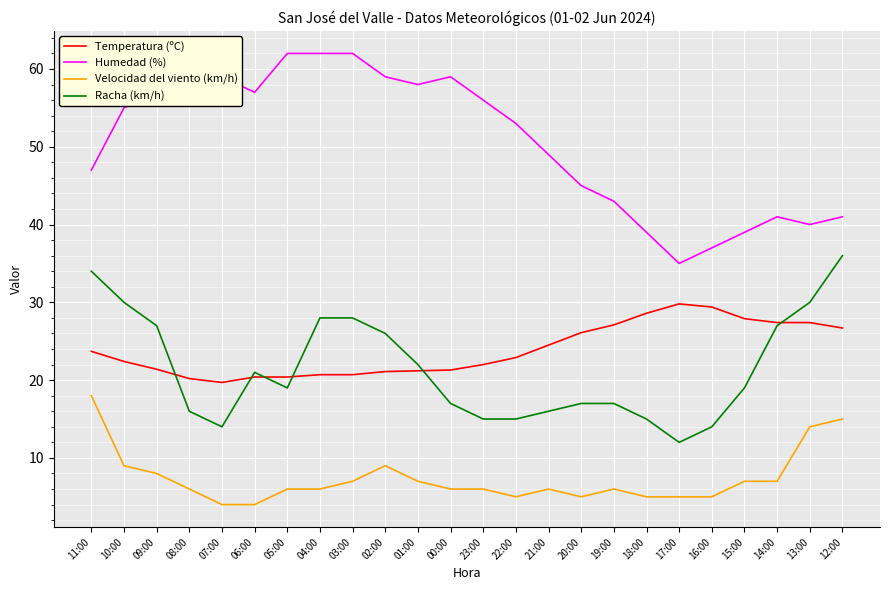

Which series changed the most between 03:00 and 13:00?

Humedad (%)